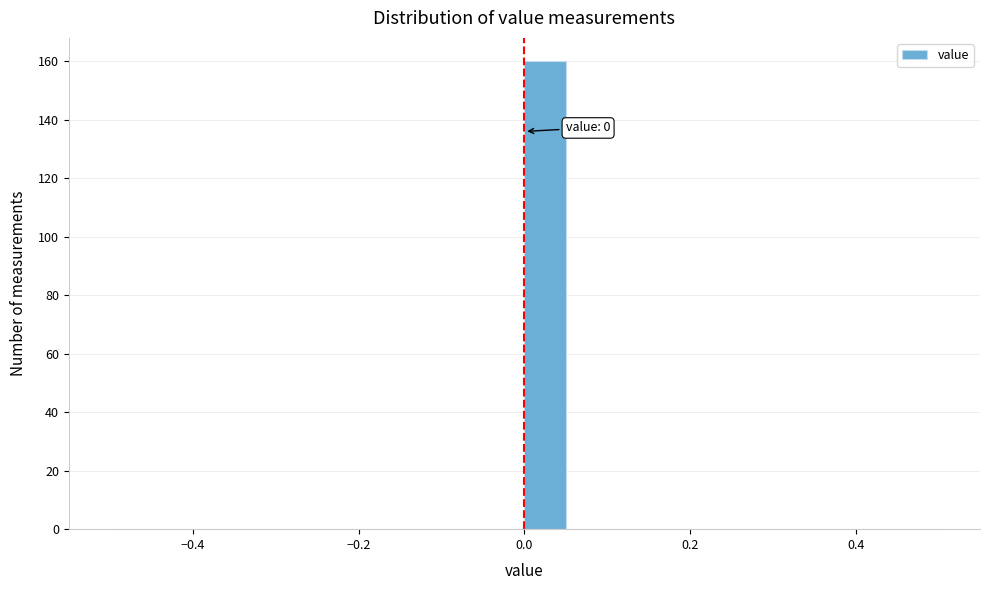

Read against the x-axis, roughly where is the centre of the tallest bar?

0.02